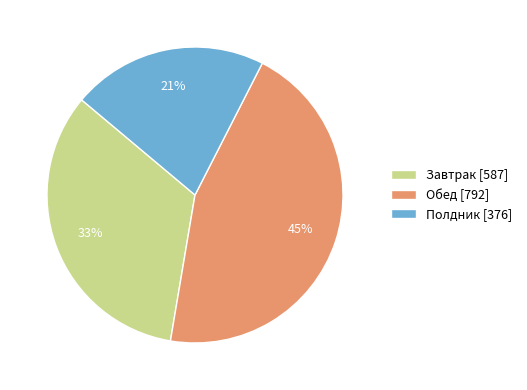

To the nearest percent, what is the average slice percentage?

33%